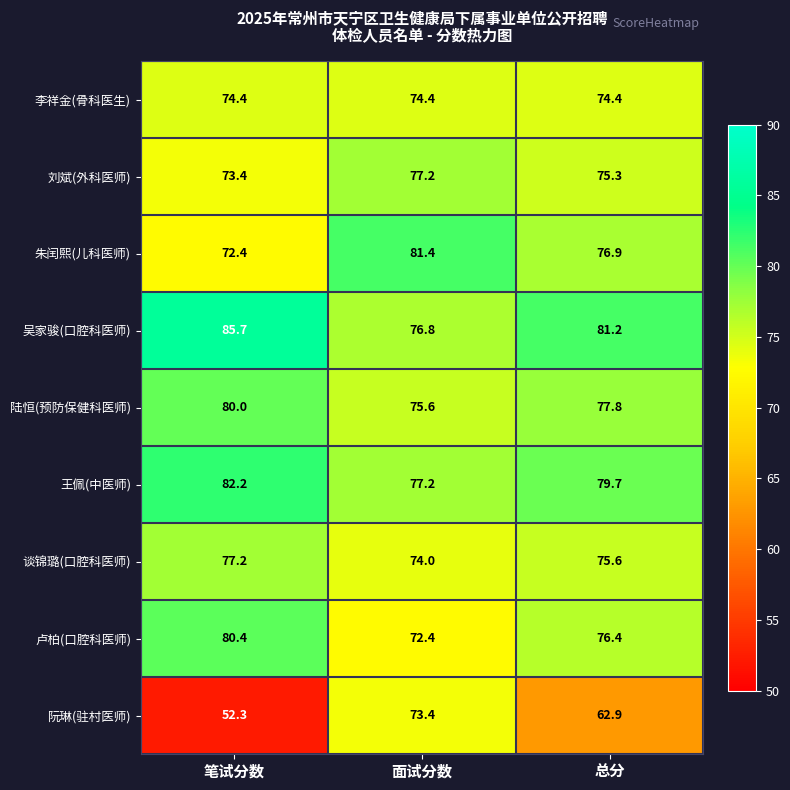

True or false: 卢柏(口腔科医师) has a value of 28.9 at 总分.

False